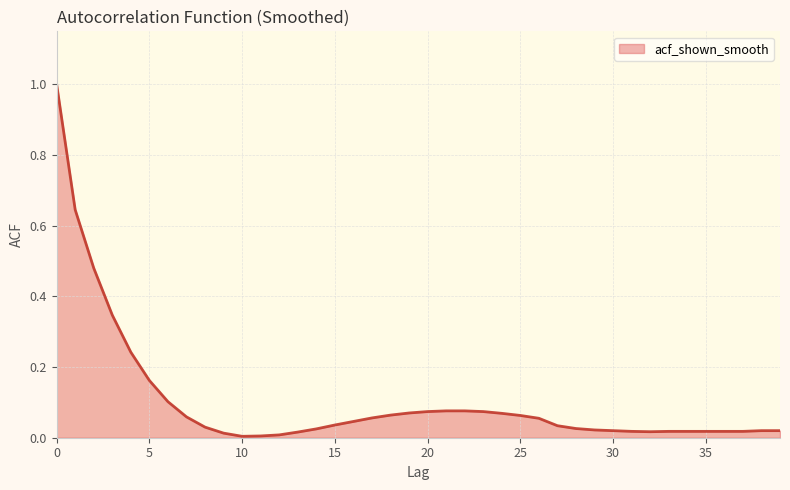

What is the difference between the maximum and minimum values?

1.0